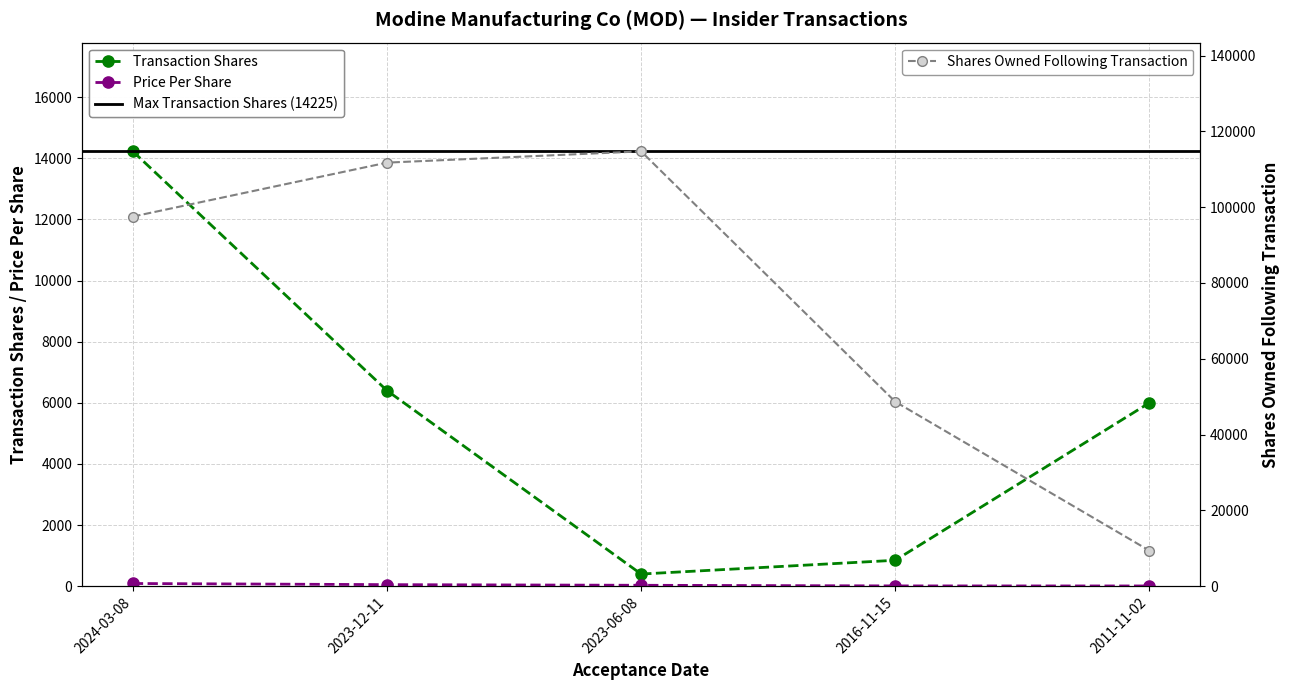

Is the value of transactionPricePerShare at 2011-11-02 greater than the value of sharesOwnedFollowingTransaction at 2023-12-11?

No